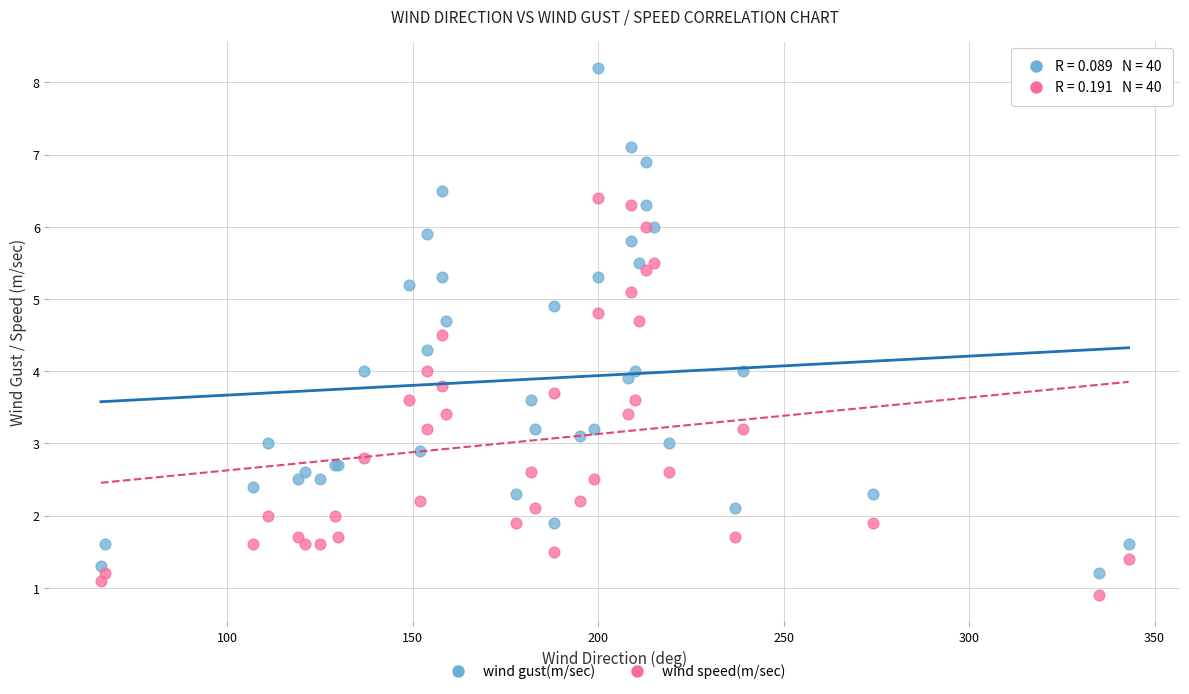

Which series reaches the maximum Y coordinate?

wind gust(m/sec)